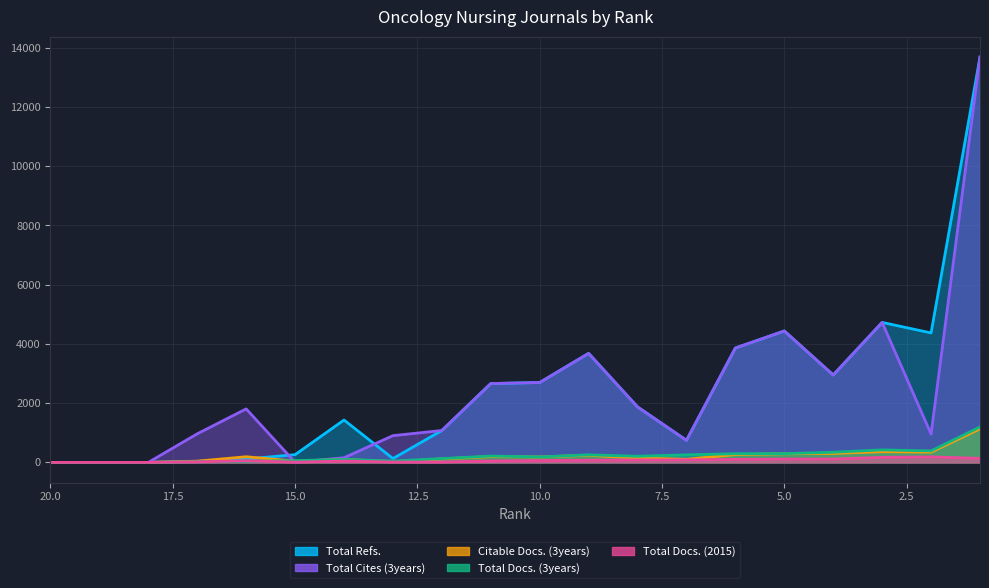

How many interior local valleys does the Total Refs. series have?

4